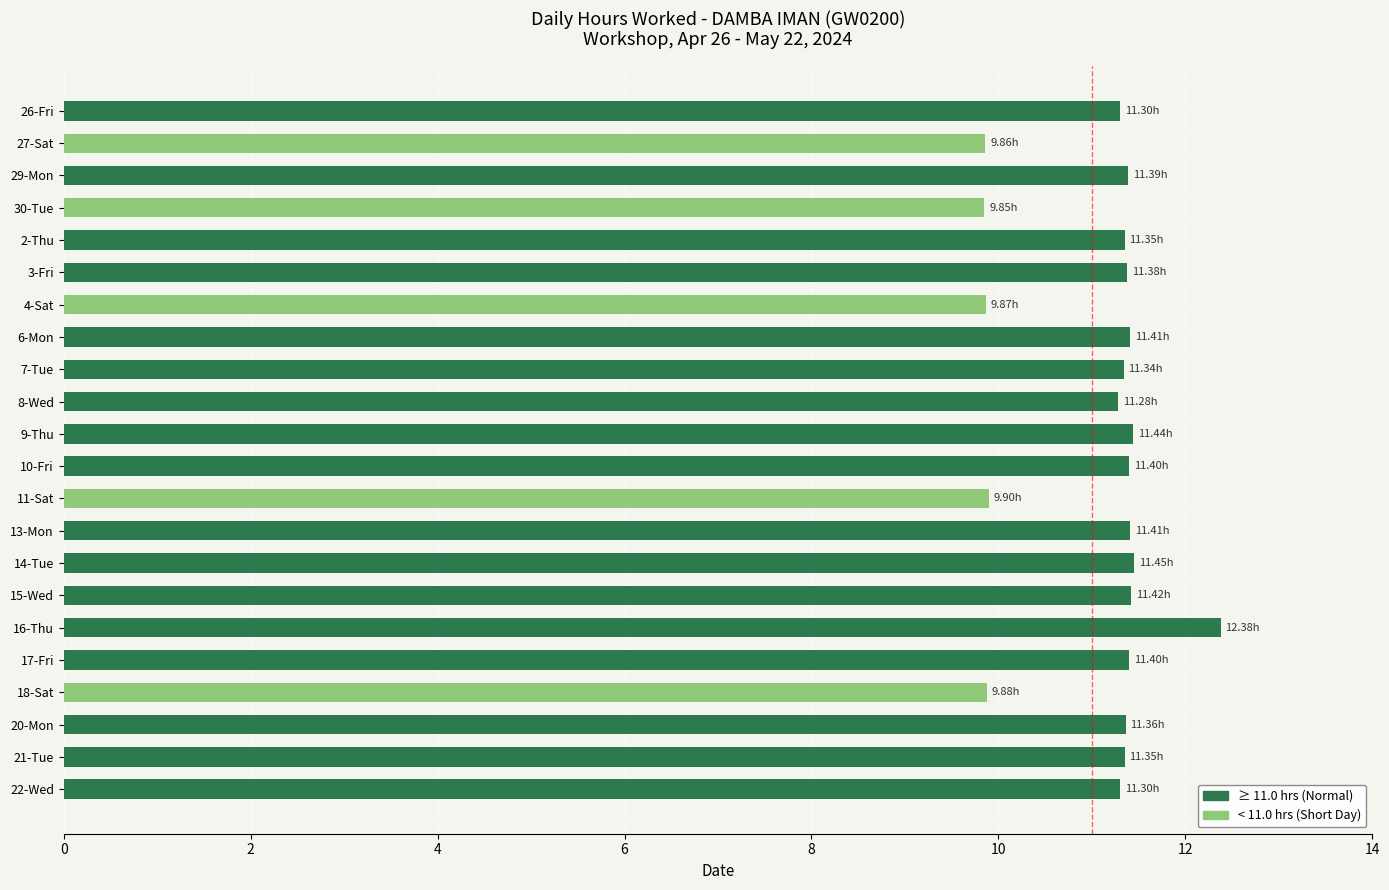

What is the change in value from 29-Mon to 30-Tue?

-1.5